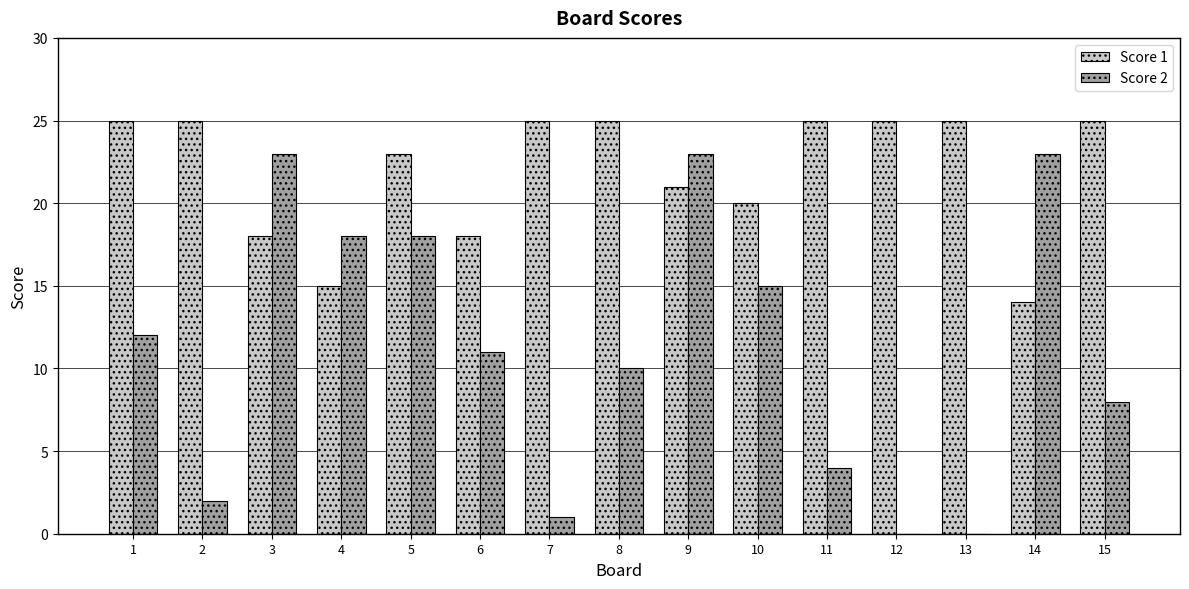

Reading left to right, transcribe all the data shown in this chart.

Score 1: 1=25	2=25	3=18	4=15	5=23	6=18	7=25	8=25	9=21	10=20	11=25	12=25	13=25	14=14	15=25
Score 2: 1=12	2=2	3=23	4=18	5=18	6=11	7=1	8=10	9=23	10=15	11=4	12=0	13=0	14=23	15=8